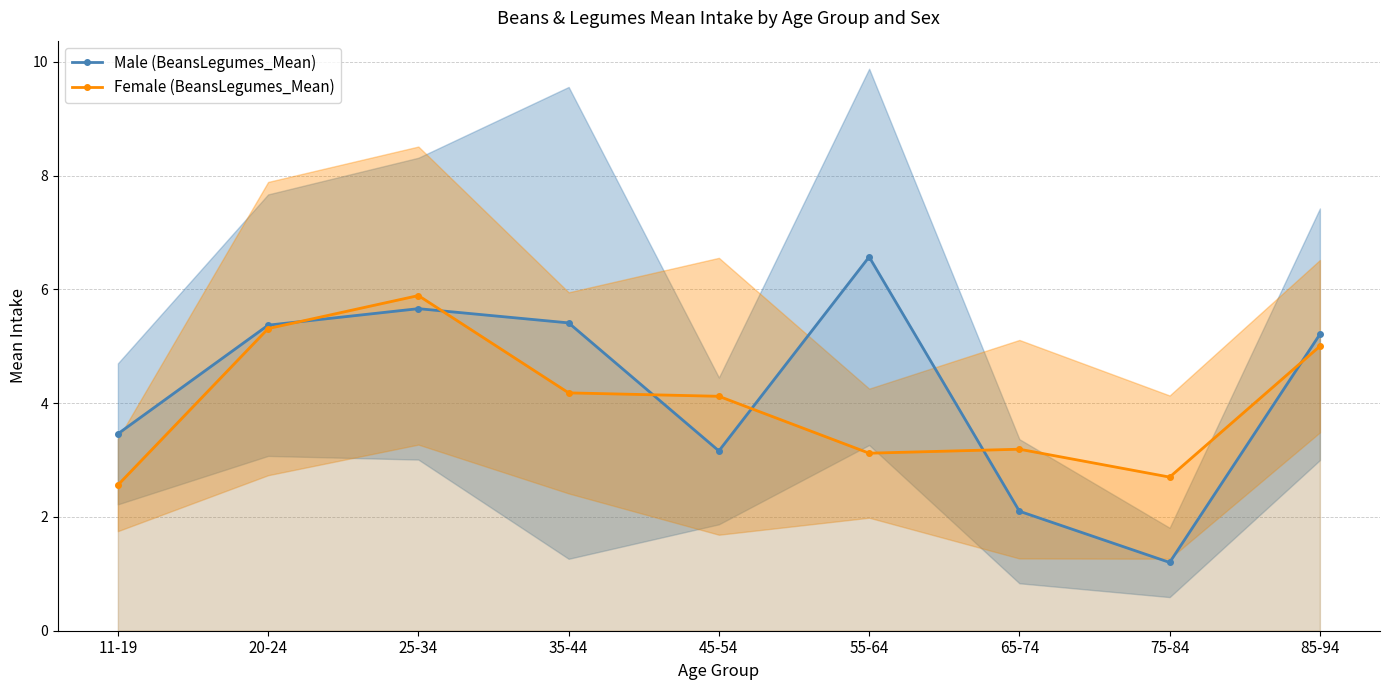

True or false: Male (BeansLegumes_Mean) and Female (BeansLegumes_Mean) intersect in this chart.

True